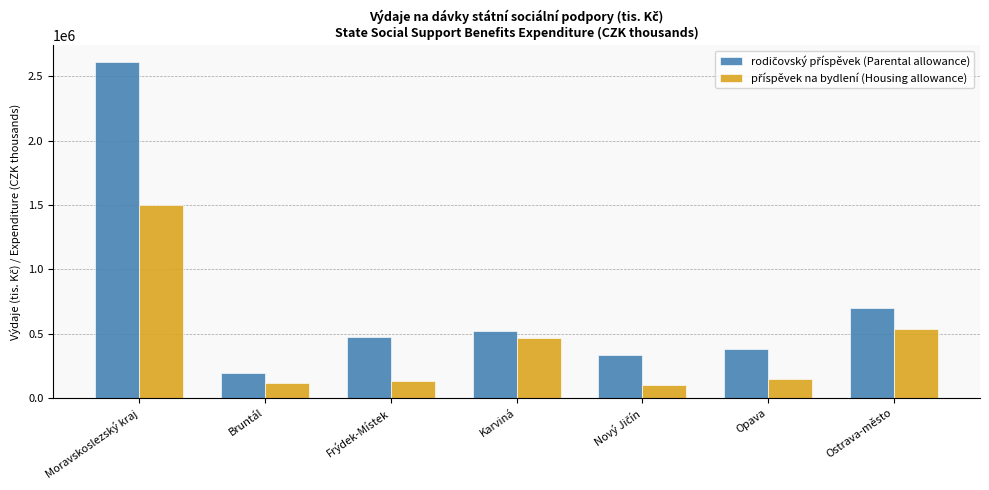

What is the smallest value displayed?

101726